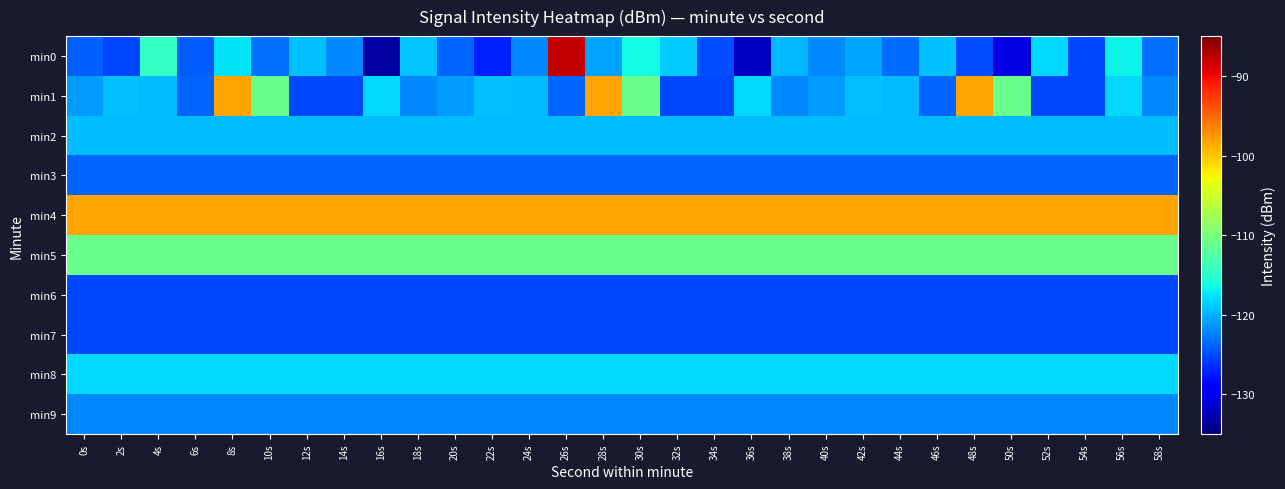

Count the number of data series in this chart.

10